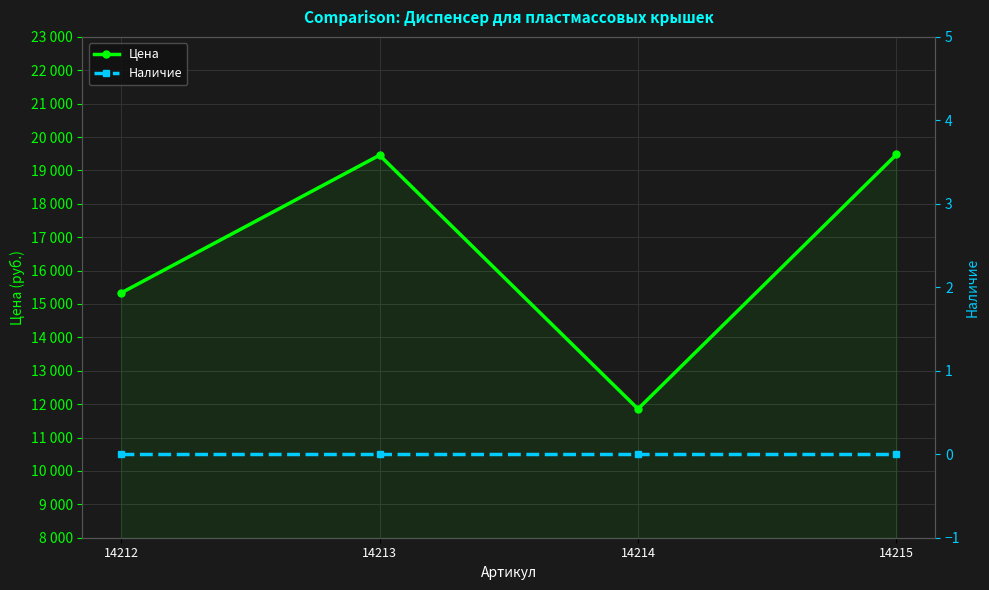

What is the difference between the highest and lowest values at 14212?

15332